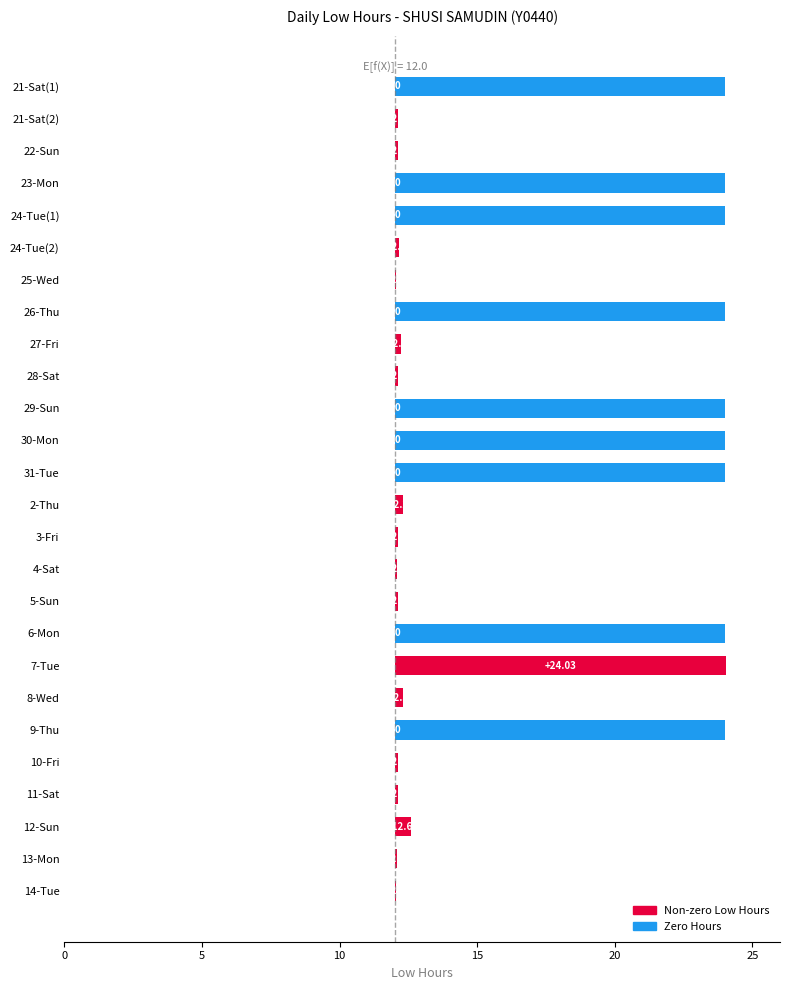

At which label is the value closest to 6?

12-Sun